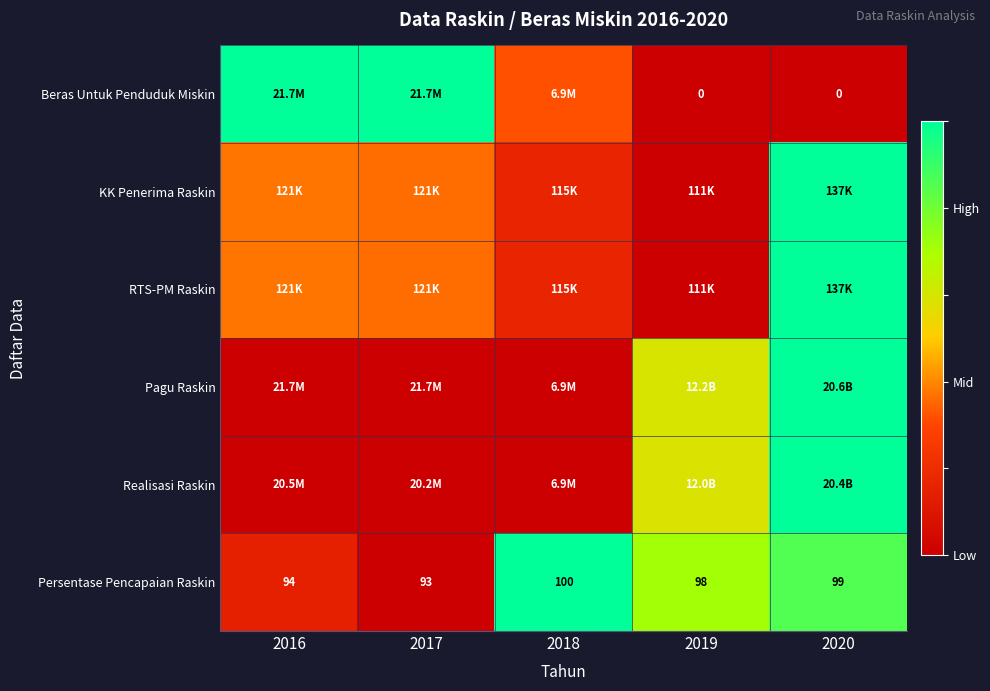

How many data points in Persentase Pencapaian Raskin are less than 98?

2